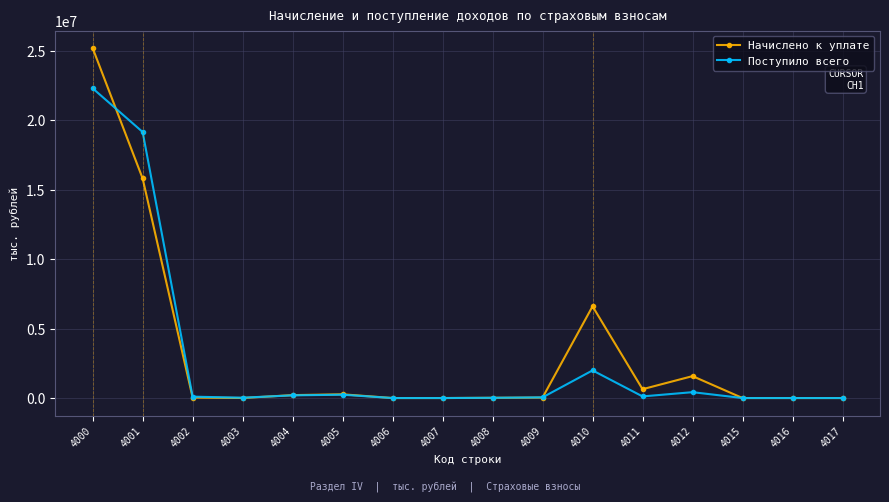

What is the highest value of the Начислено к уплате series?

25191925